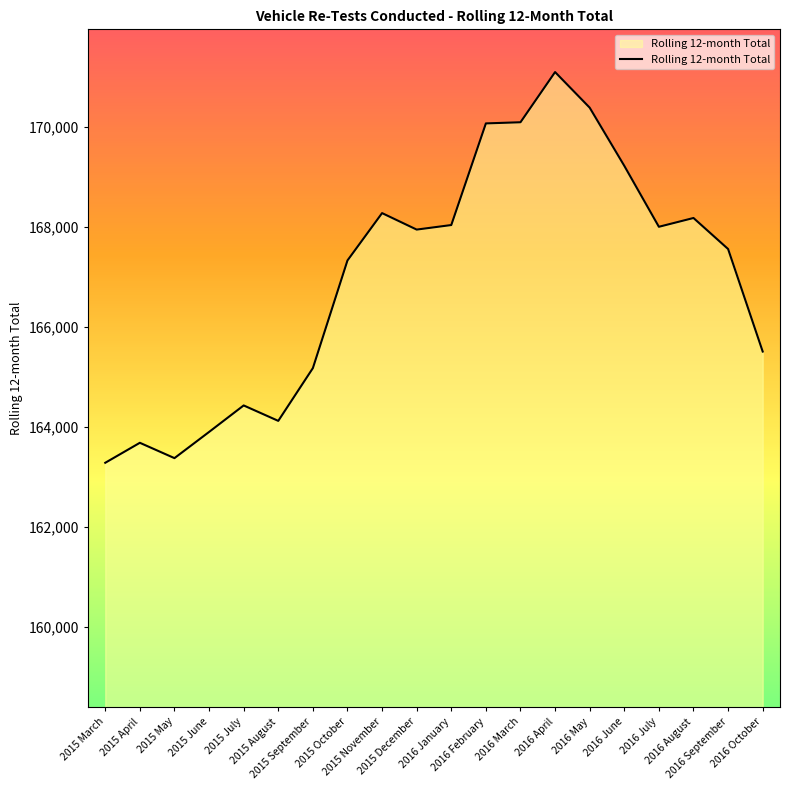

Where is the data nearest to the value 167190?

2015 October